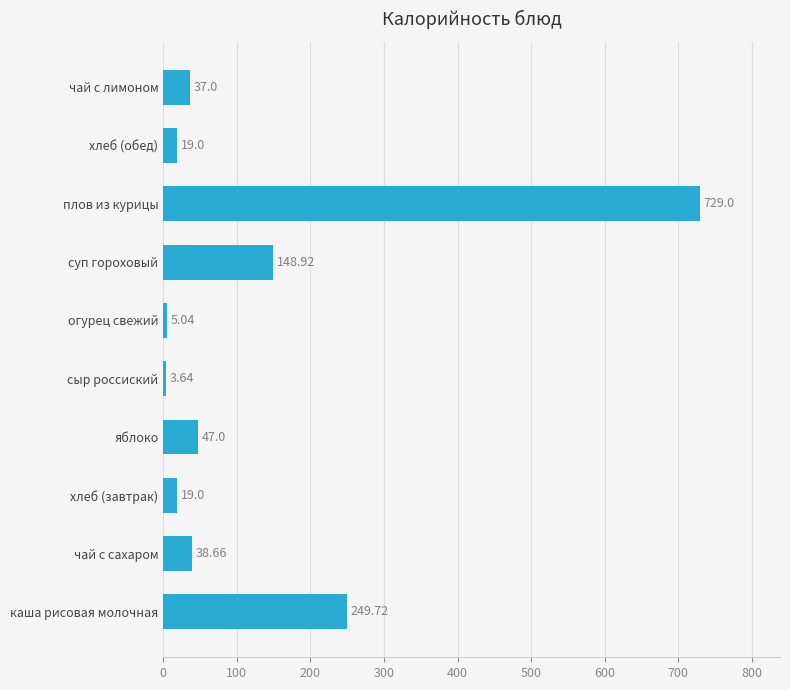

Which has a higher value, каша рисовая молочная or плов из курицы?

плов из курицы